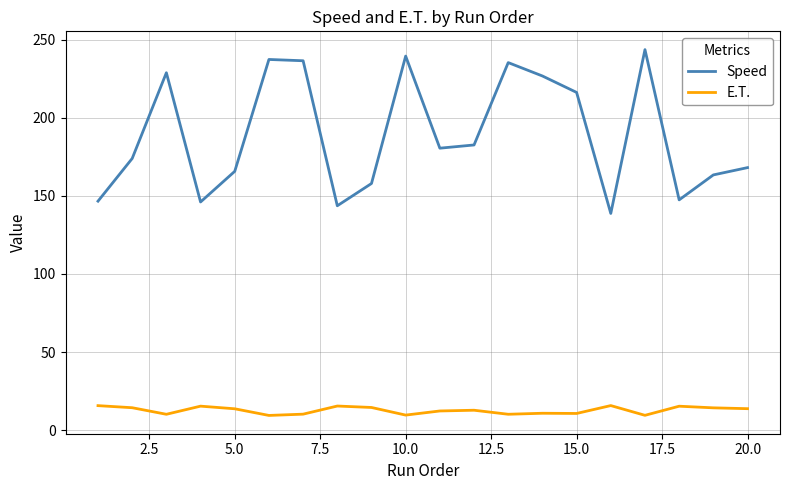

List the series in order of their overall mean, highest first.

Speed, E.T.